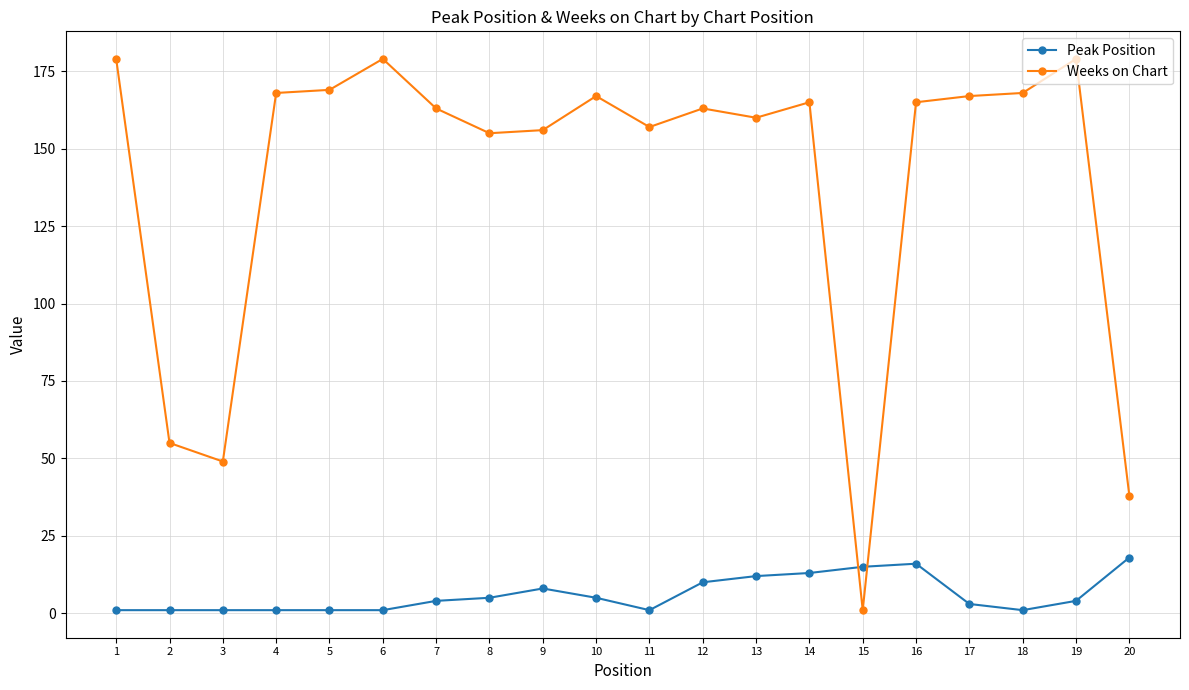

What is the greatest value displayed?

179